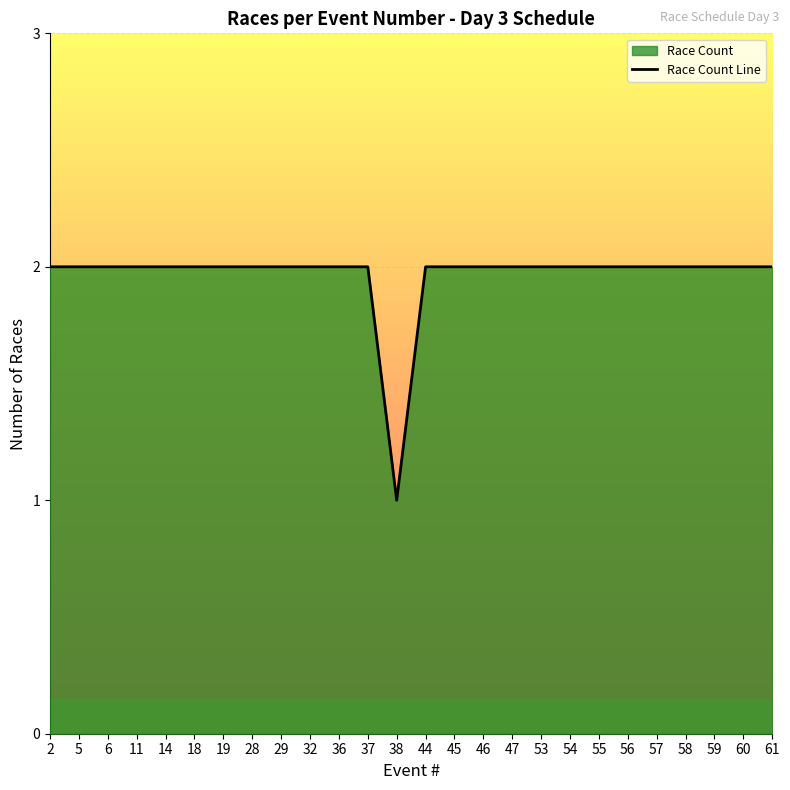

Reading left to right, list all the values displayed in this chart.

2=2	5=2	6=2	11=2	14=2	18=2	19=2	28=2	29=2	32=2	36=2	37=2	38=1	44=2	45=2	46=2	47=2	53=2	54=2	55=2	56=2	57=2	58=2	59=2	60=2	61=2